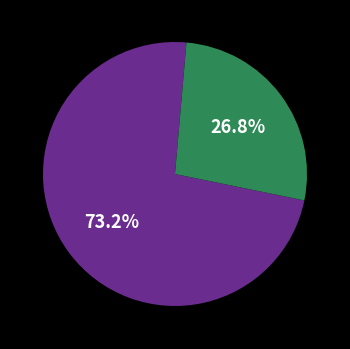

Is there a majority slice in this chart?

Yes